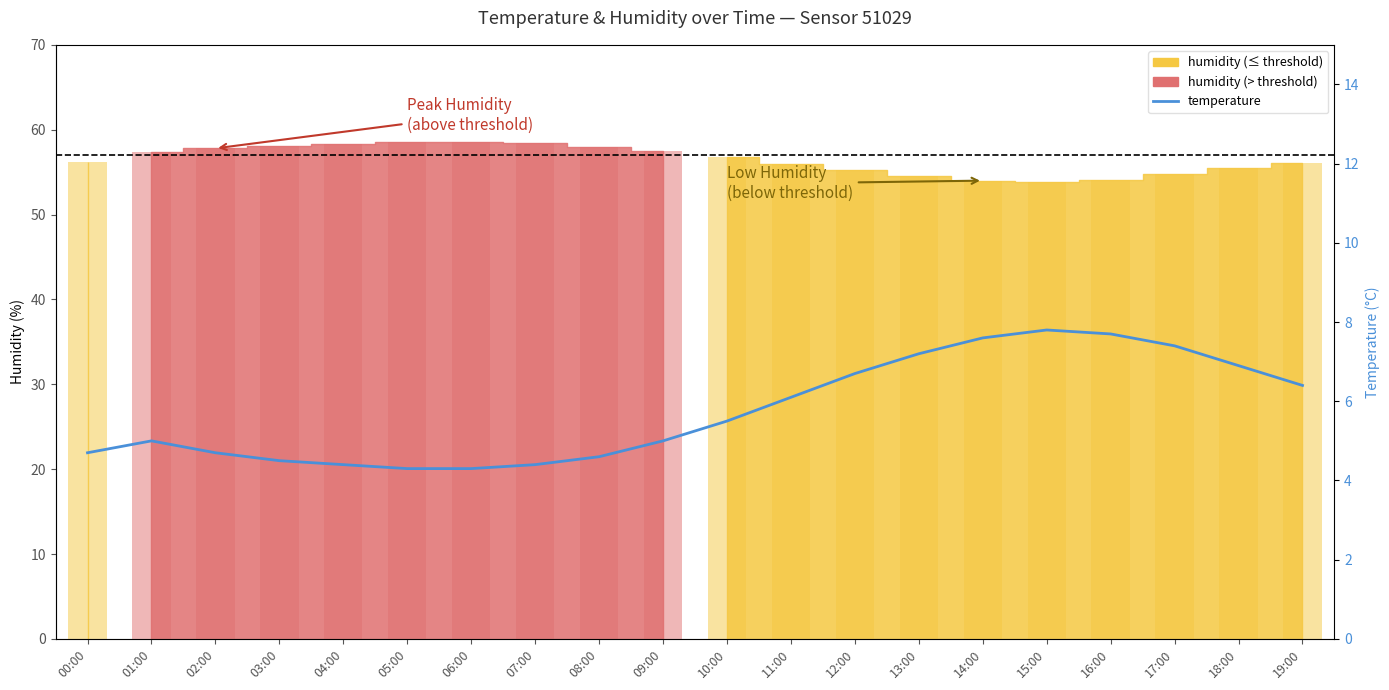

At which label is the value closest to 6?

11:00